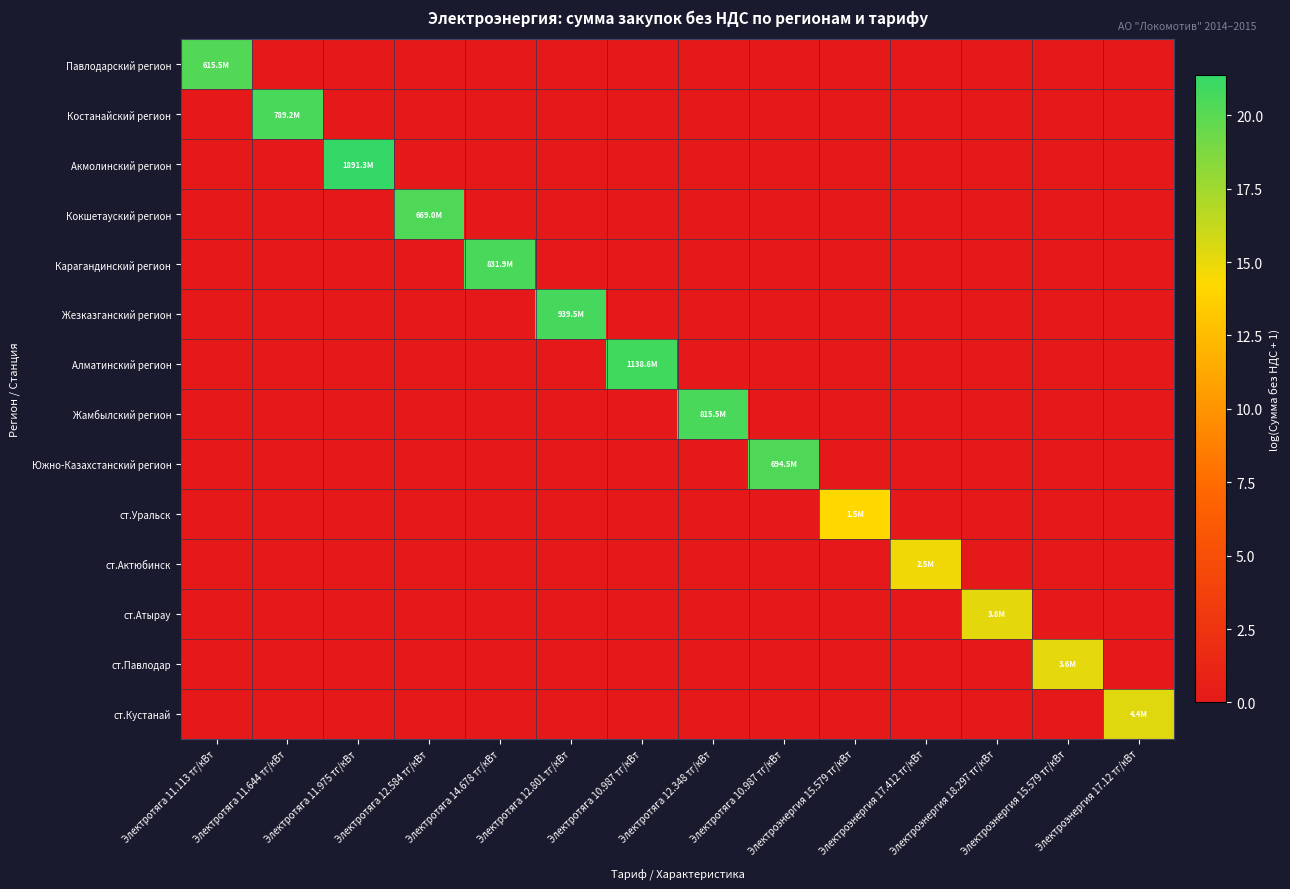

What is the greatest value displayed?

21.4